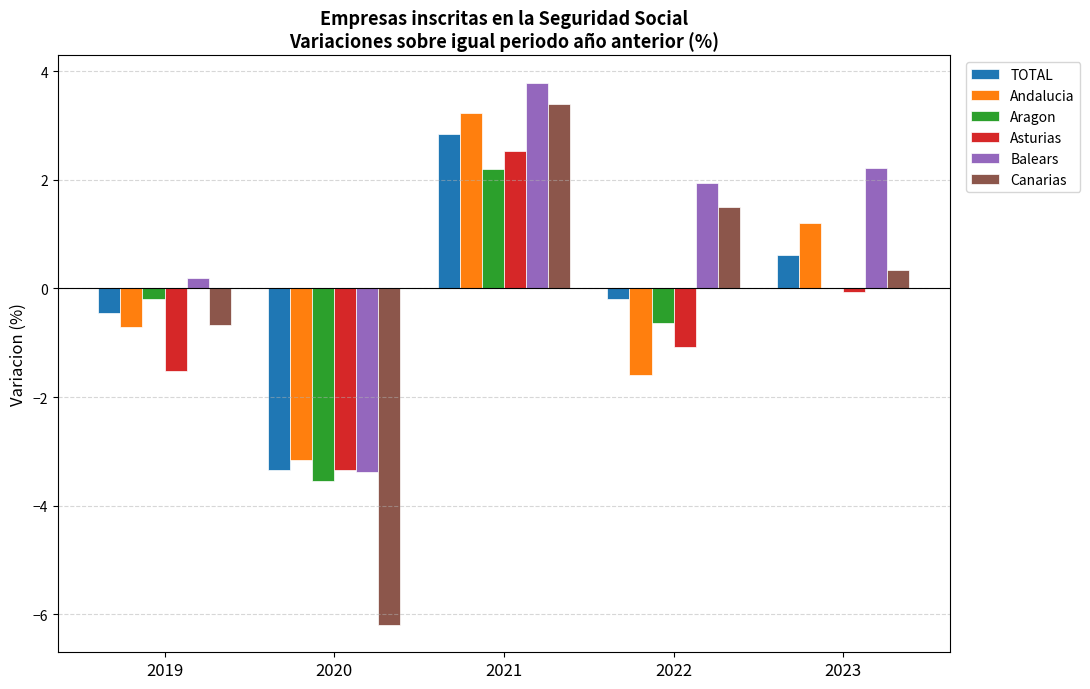

What is the highest value of the Asturias series?

2.5